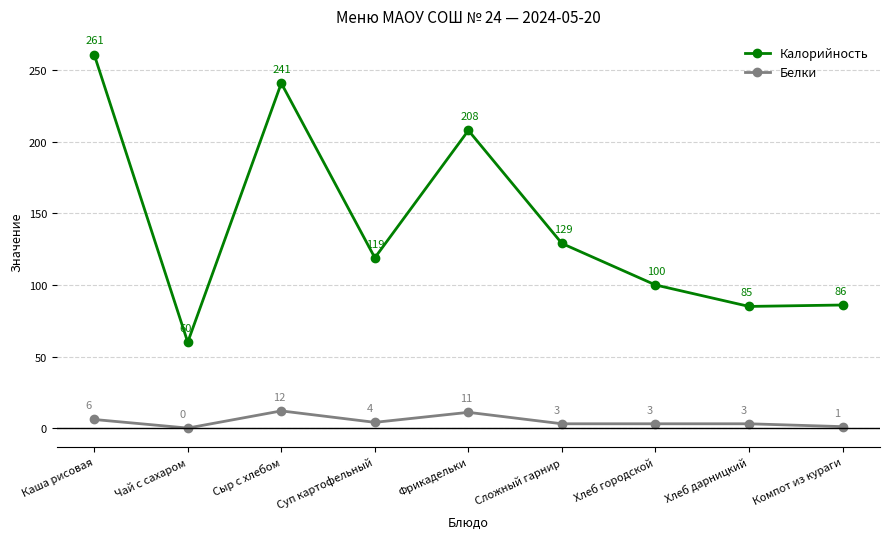

True or false: Калорийность and Белки intersect in this chart.

False